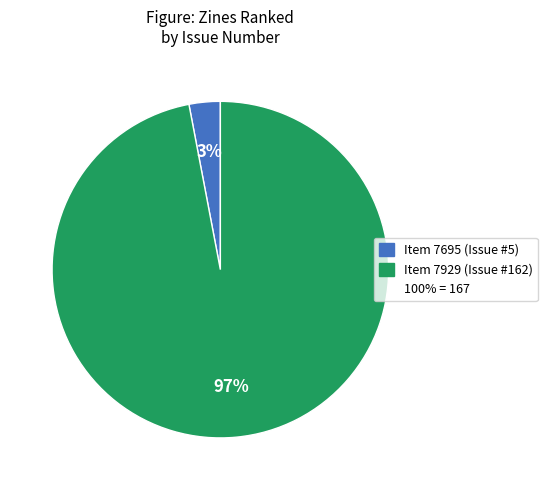

To the nearest percent, what is the difference between the largest and smallest slice percentages?

94%